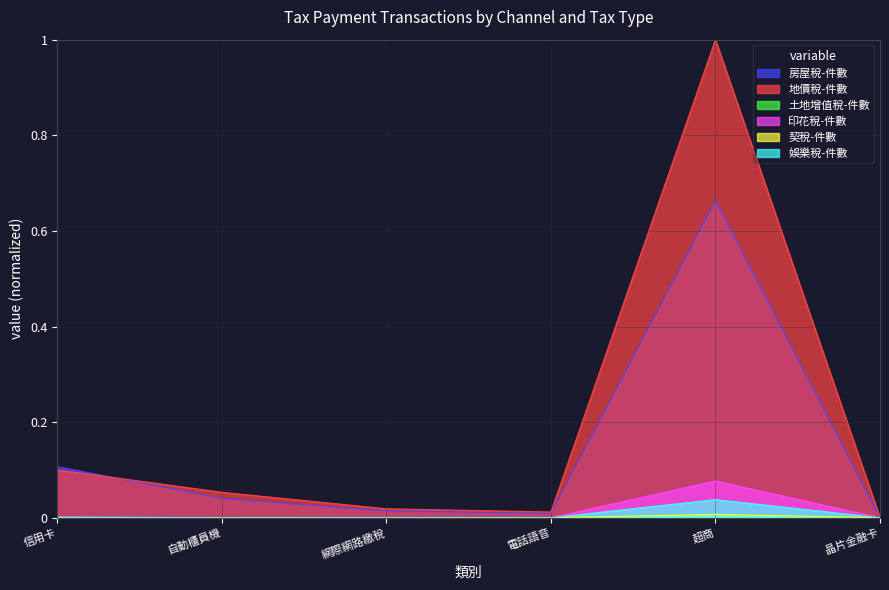

The value of 娛樂稅-件數 at 網際網路繳稅 is 0.0. True or false?

True